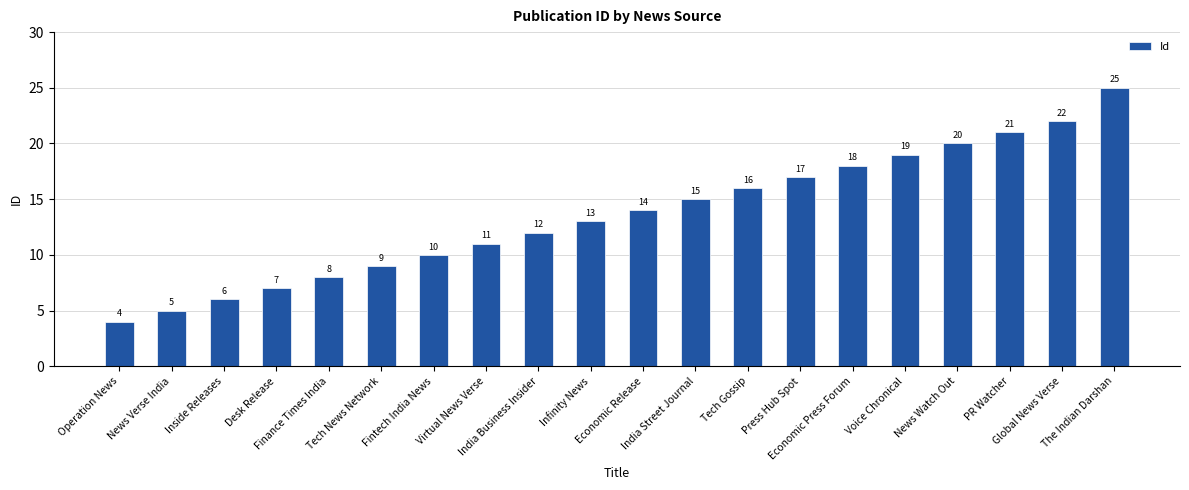

What is the sum of all values?

272